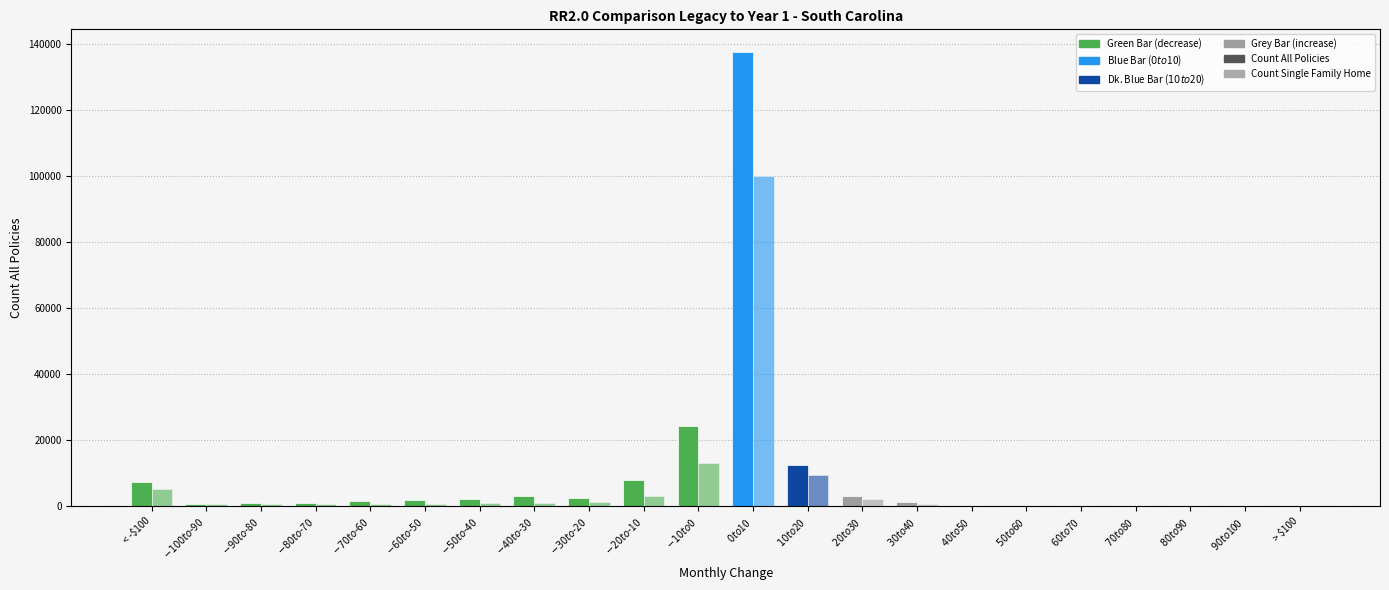

At which label is Count Single Family Home closest to 49991?

$-10 to $0